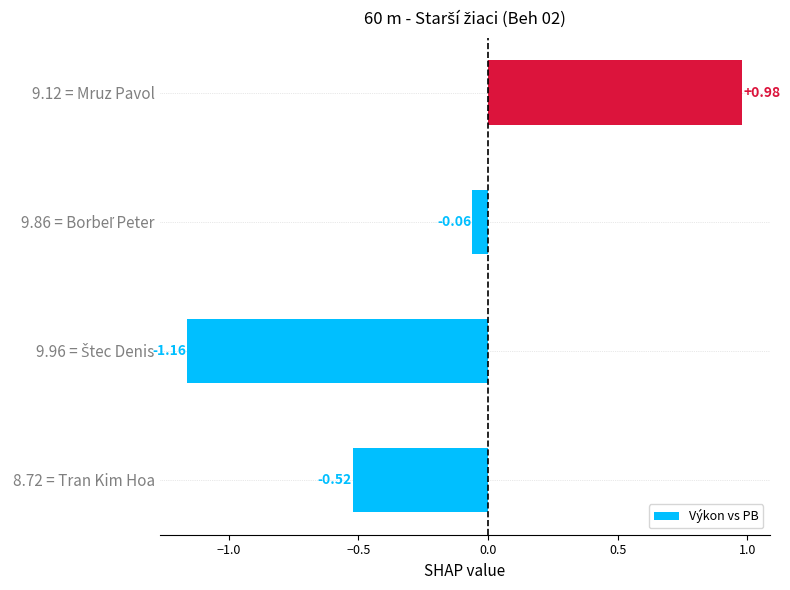

What is the sum of all values?

-0.8